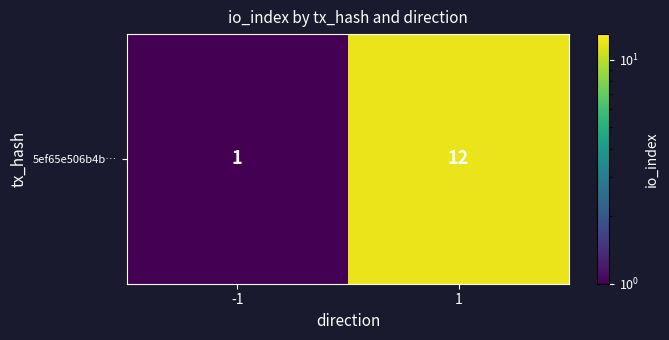

Is it true that the value at -1 is 1?

True